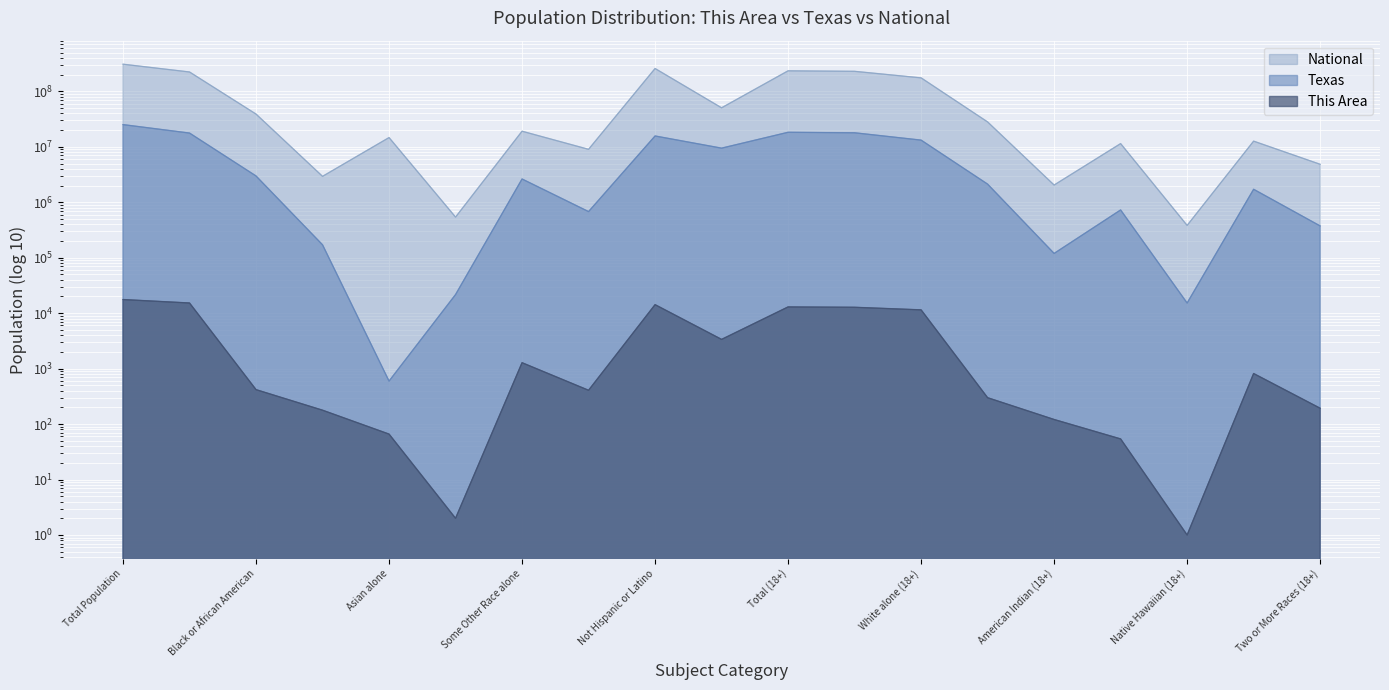

What is the maximum value for National?

308745538